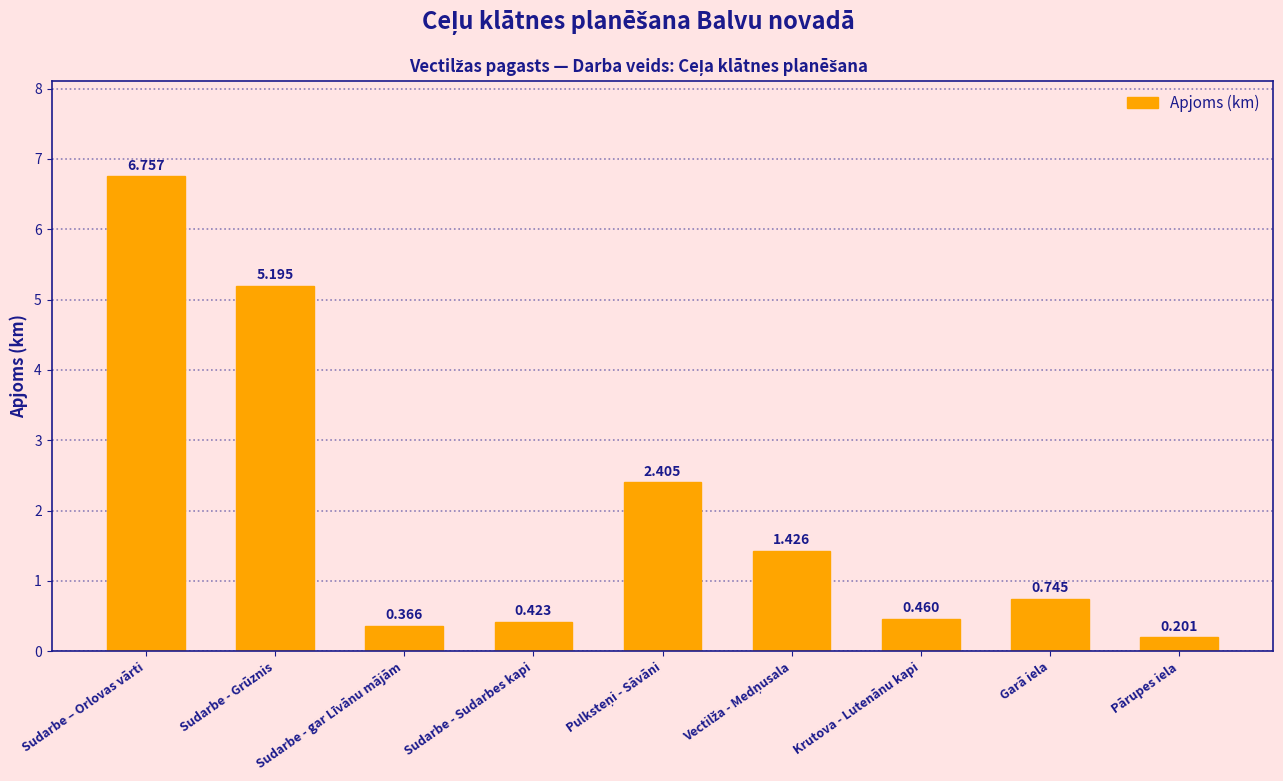

What is the difference between the second highest and second lowest values?

4.8